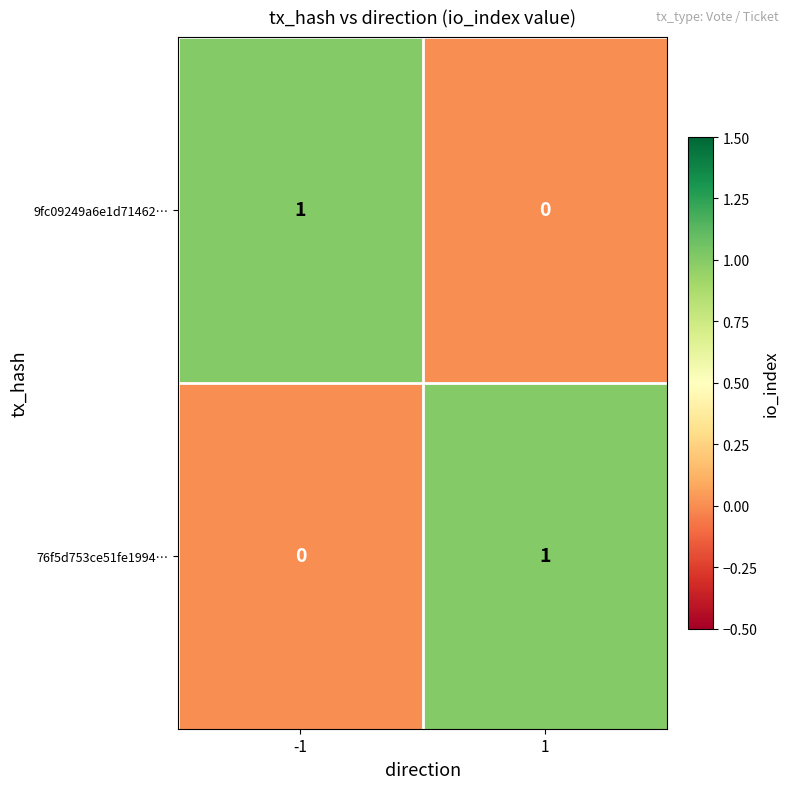

Count the number of data series in this chart.

2